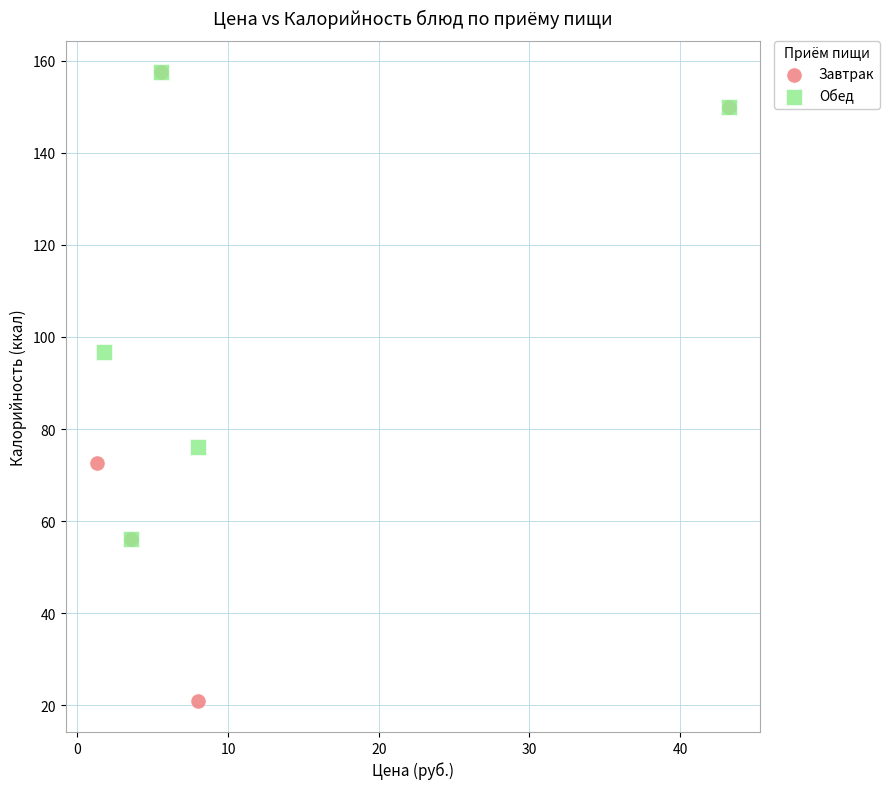

Which series has the largest Y range (max minus min)?

Завтрак